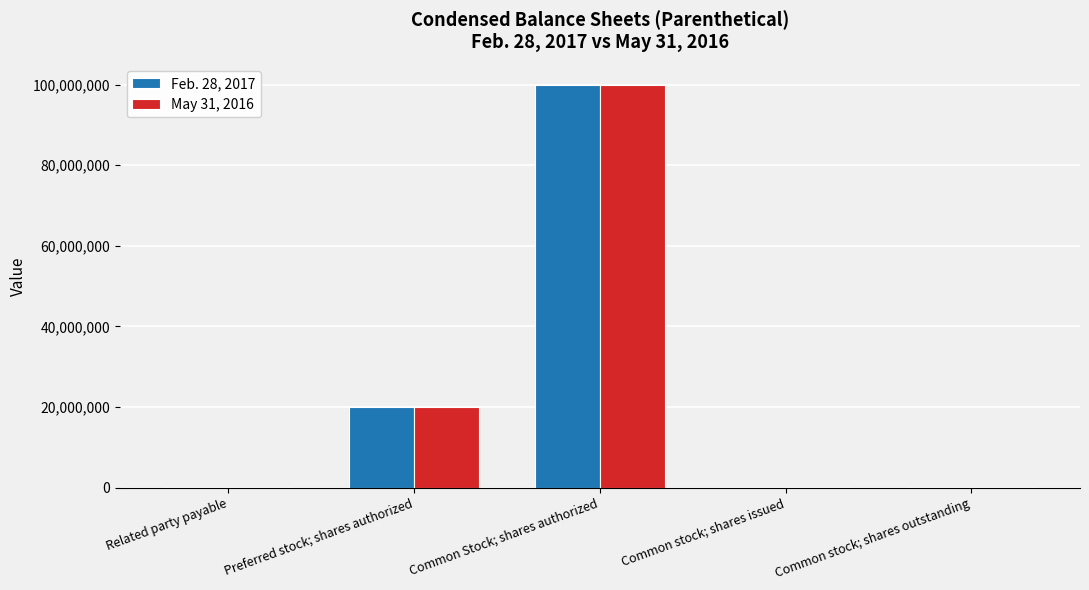

At which category is the sum across all series the highest?

Common Stock; shares authorized